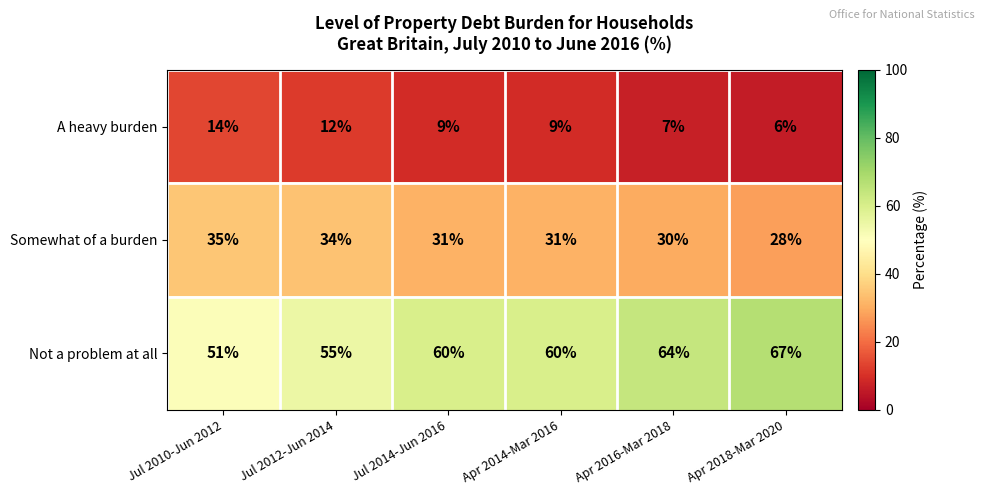

Count the A heavy burden values in the range 7 to 12.

4